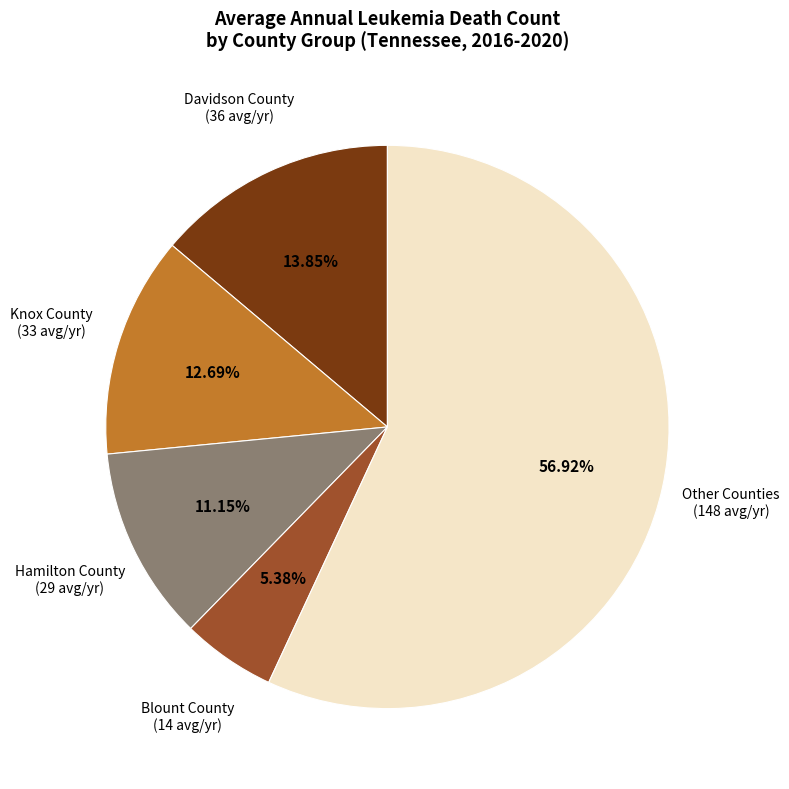

Is there any slice that represents more than half of the pie?

Yes